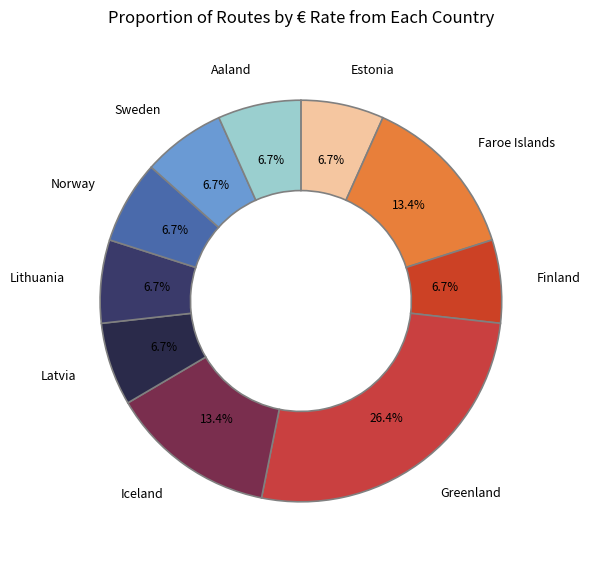

Does Norway represent more than half of the total?

No